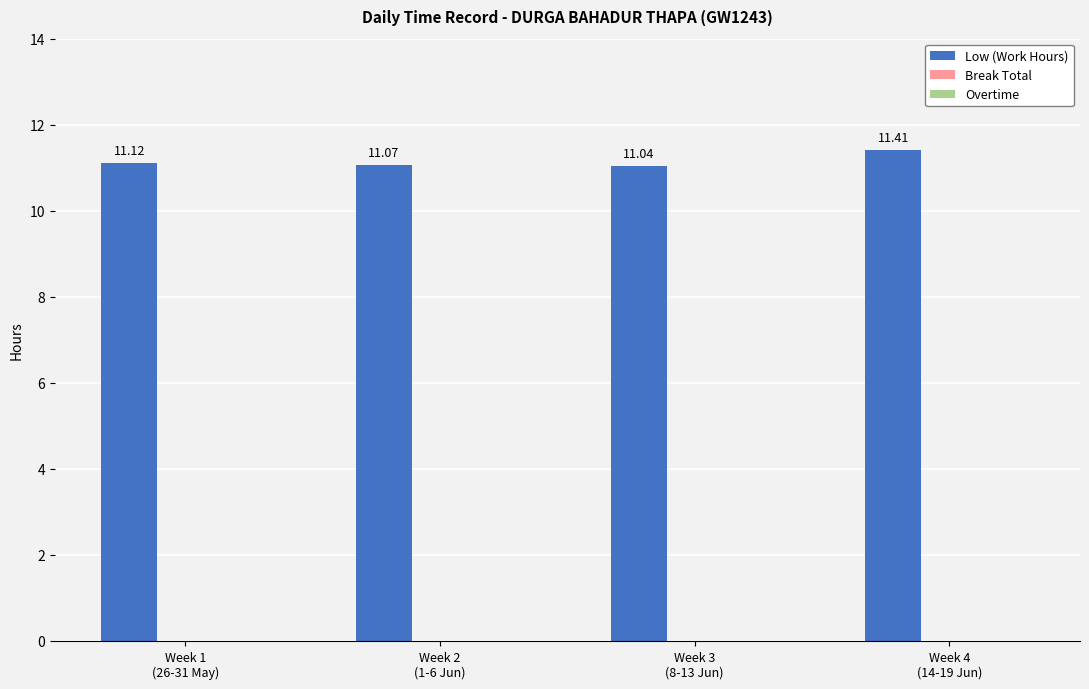

What is the average value?

11.2